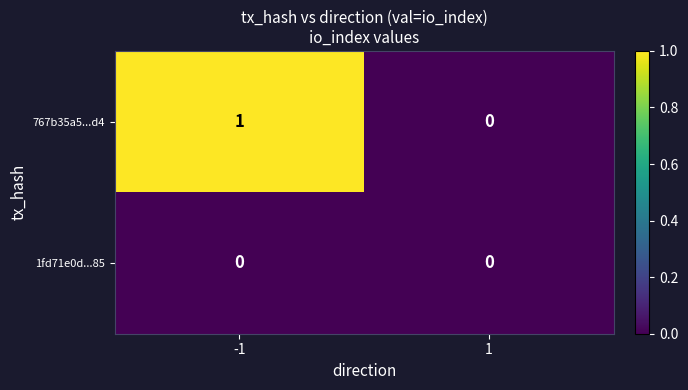

Rank the series by their maximum value, from highest to lowest.

767b35a5...d4, 1fd71e0d...85